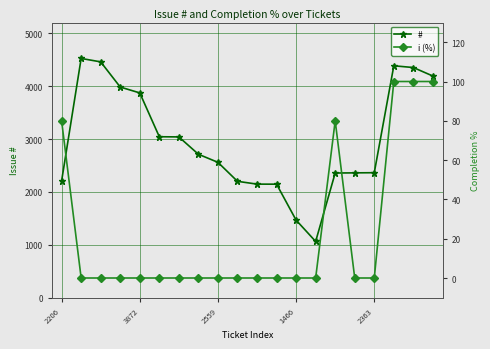

What is the average value of the i (%) series?

23